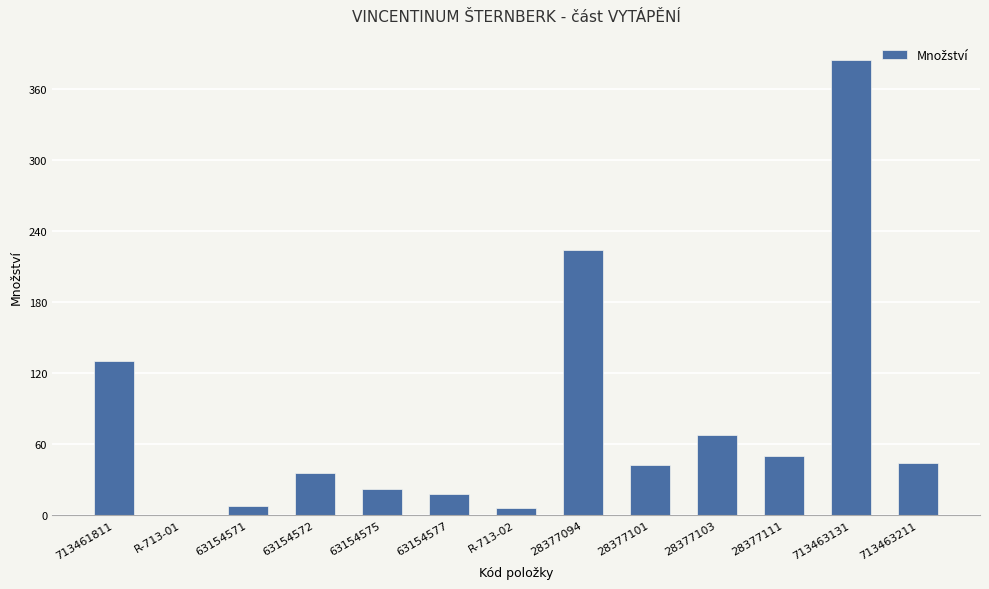

Reading left to right, transcribe all the data shown in this chart.

130.0	0.1	8.0	36.0	22.0	18.0	6.0	224.0	42.0	68.0	50.0	384.0	44.0